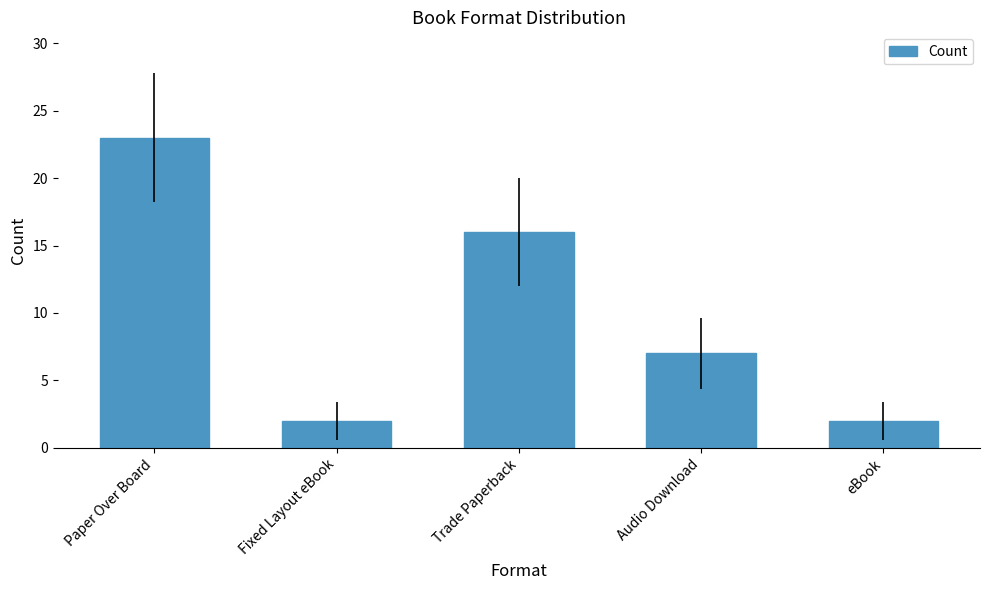

Count the number of categories in the chart.

5